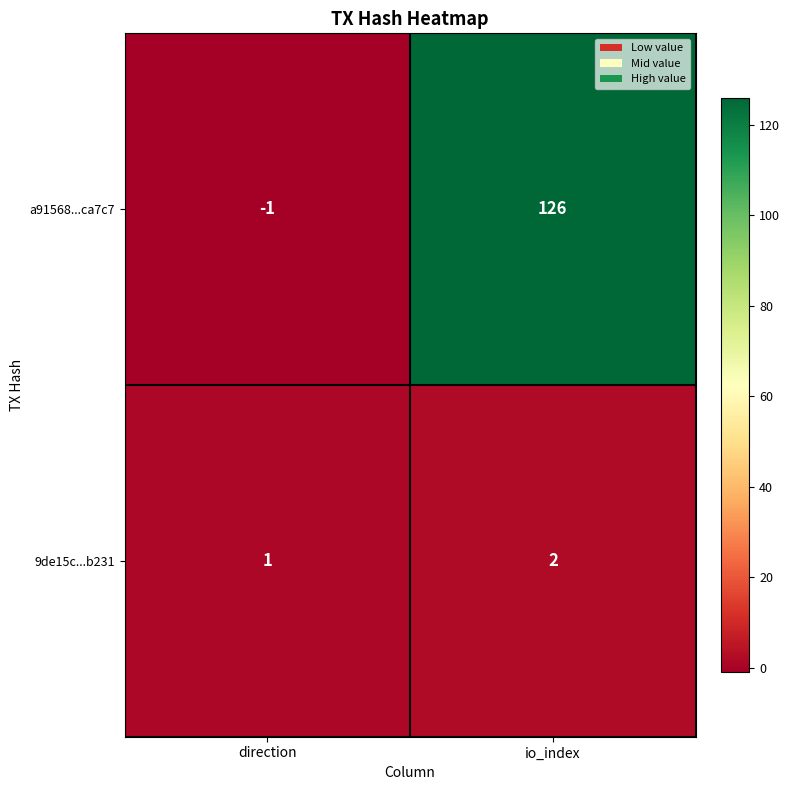

Between direction and io_index, which series saw the biggest shift?

a91568...ca7c7